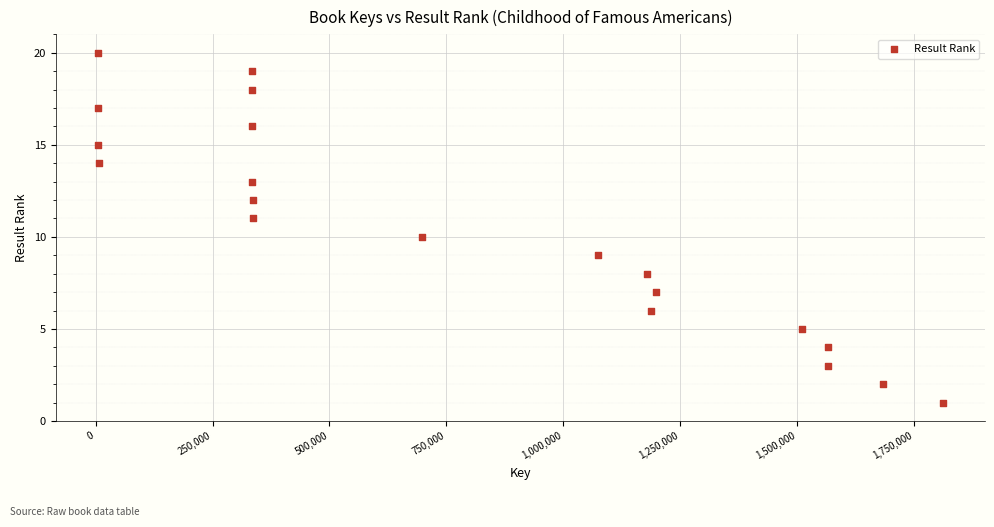

What is the range of X values (max minus min)?

1805521